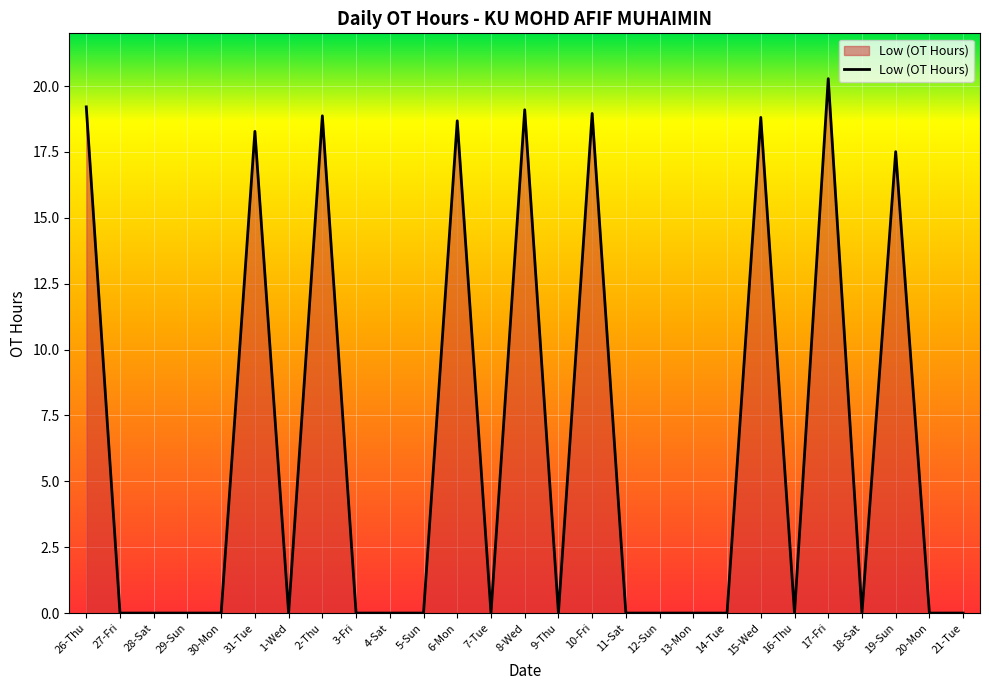

The value at 26-Thu is 6.0. True or false?

False